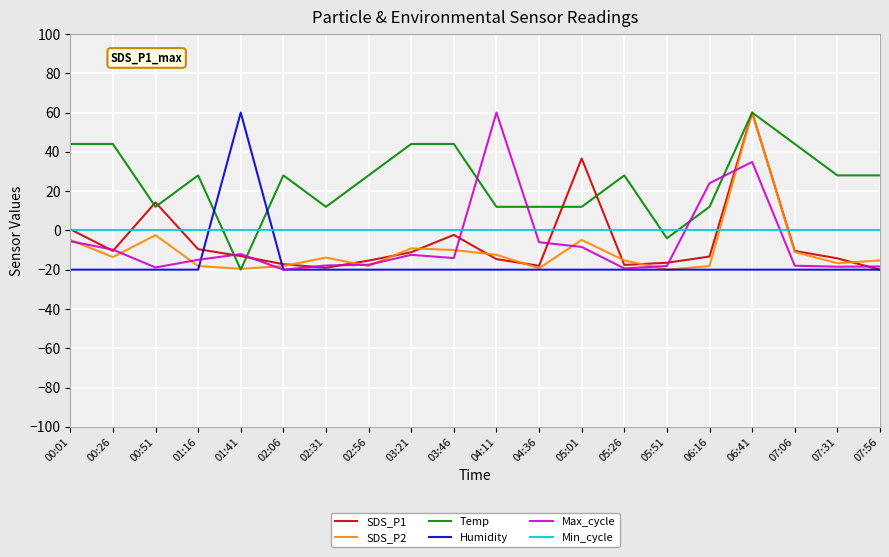

What is the difference between the maximum and minimum values in the SDS_P2 series?

80.0